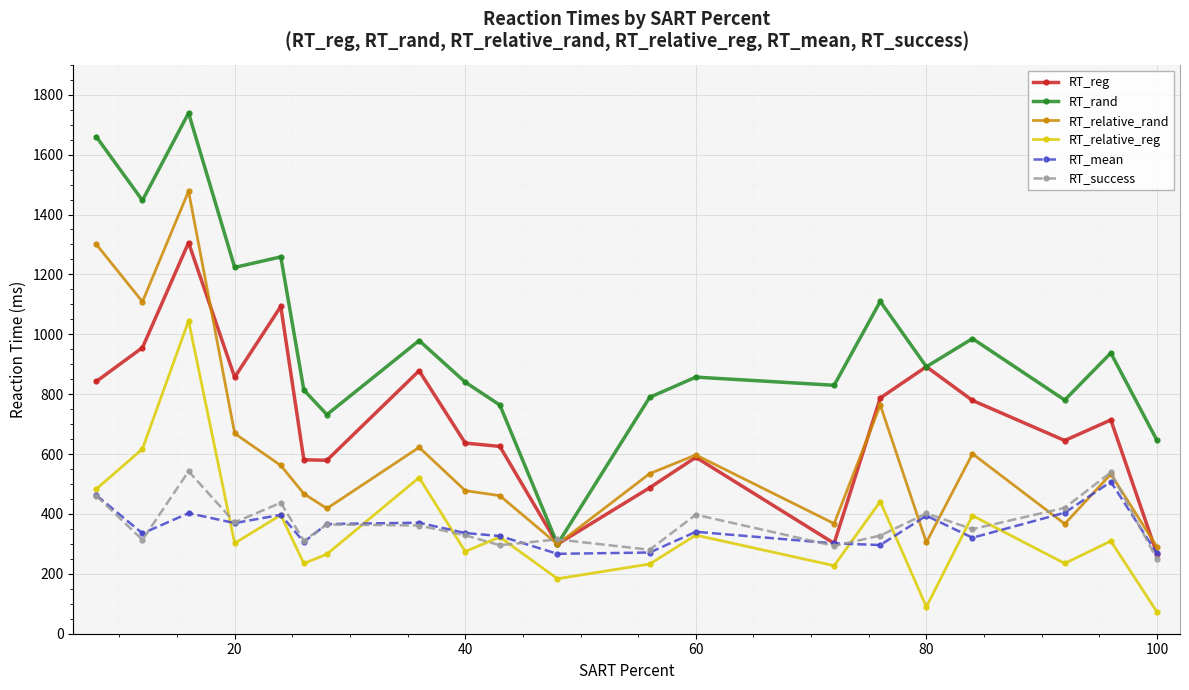

How many series are shown in this chart?

6